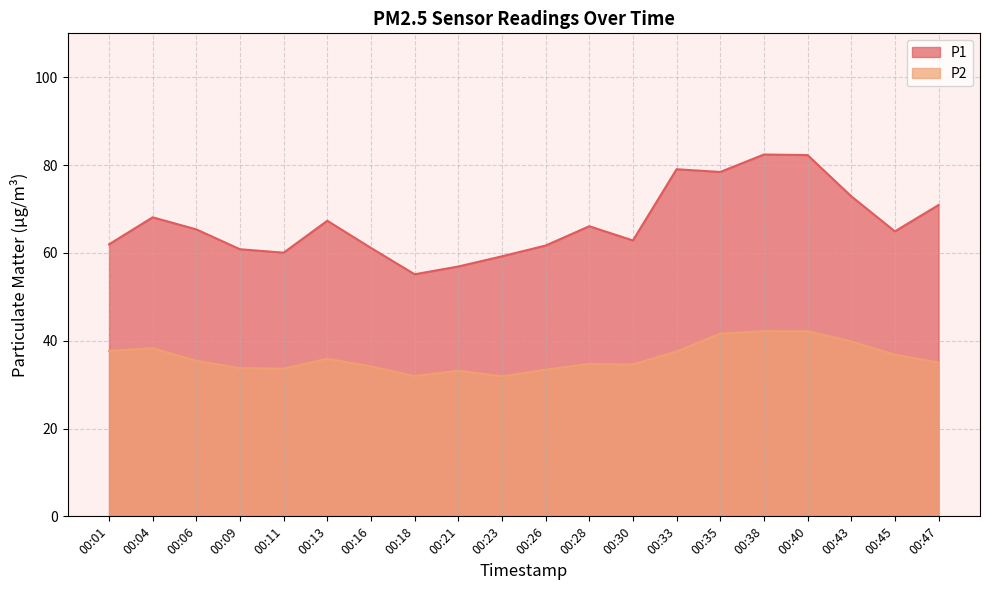

Where does the P2 series first go above 35?

00:01